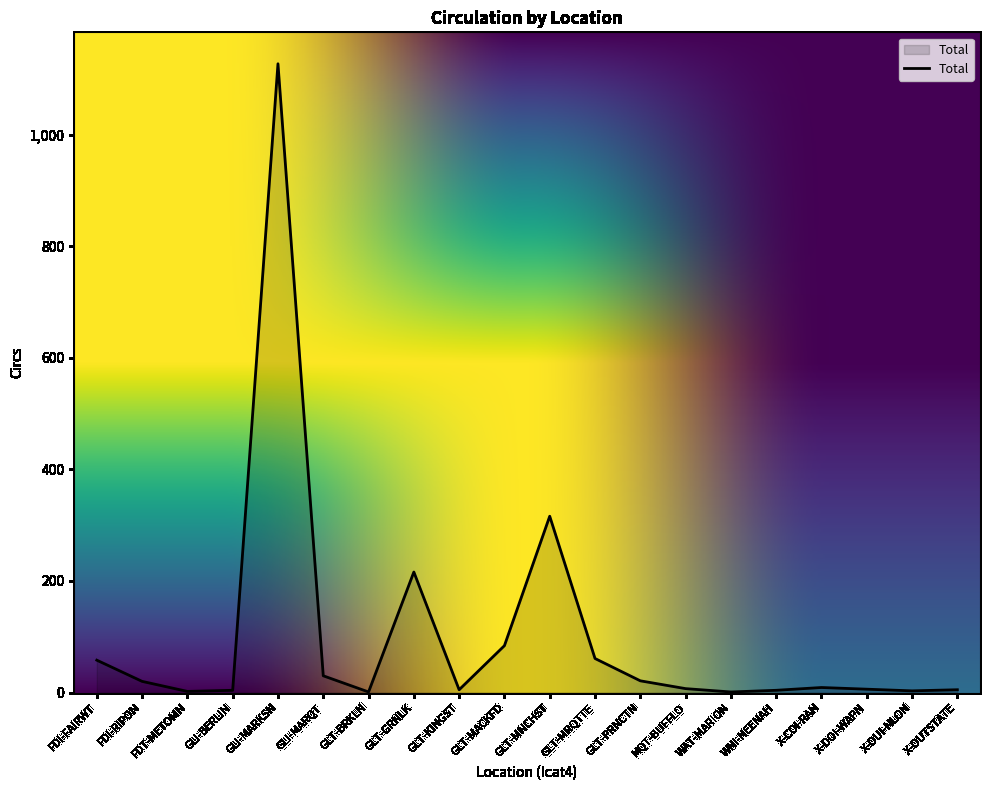

Where is the data nearest to the value 564?

GLT-MNCHST